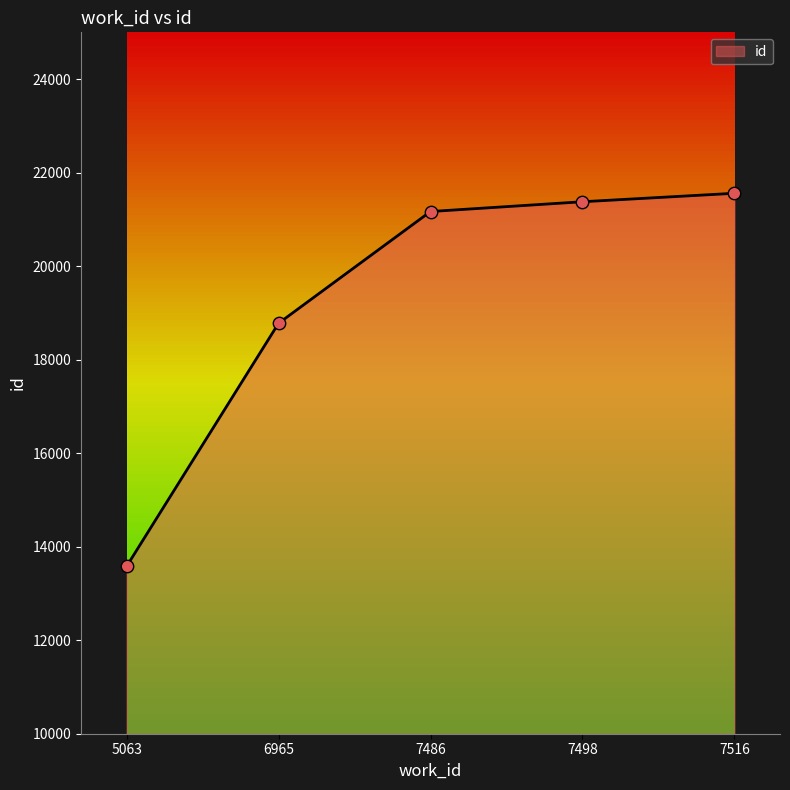

Between 7486 and 5063, which is larger?

7486